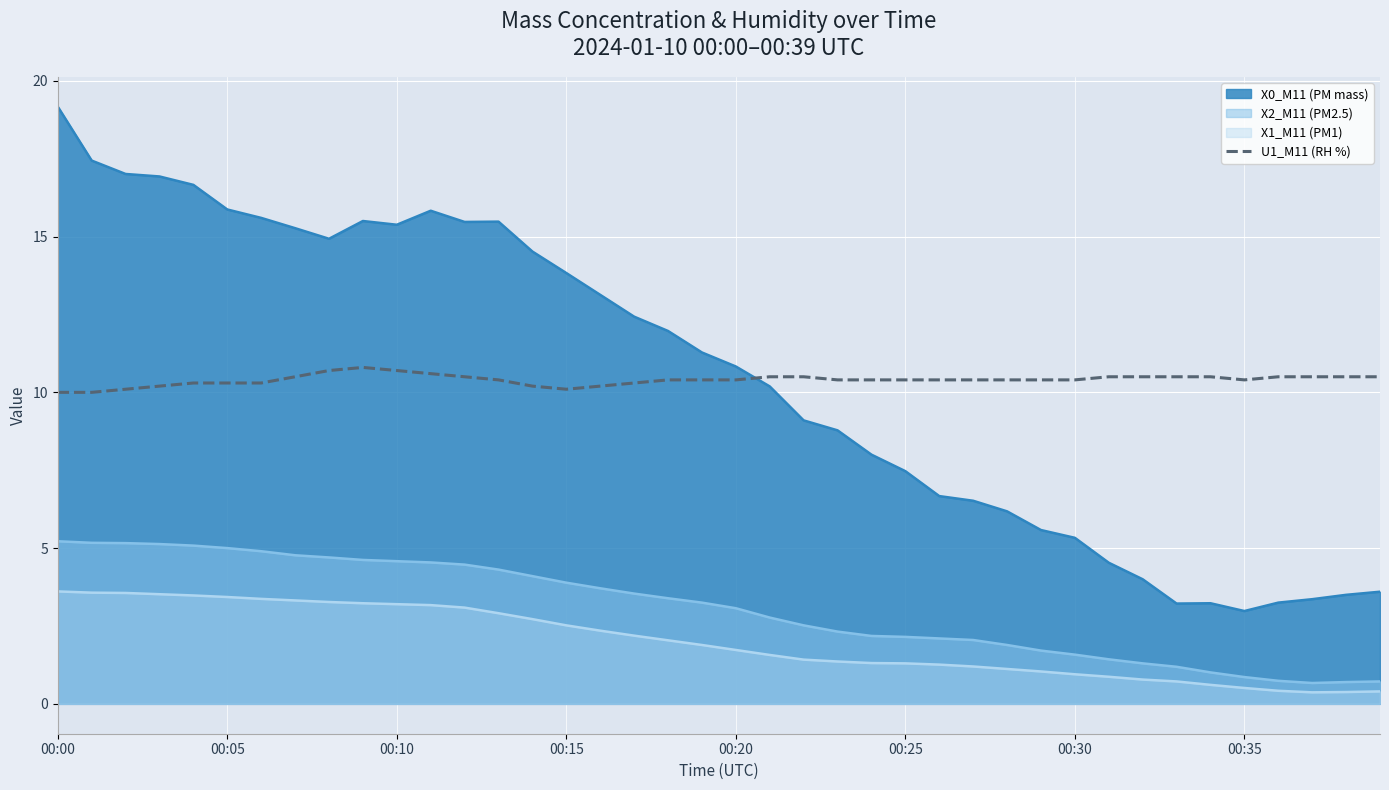

How many categories are shown in the chart?

40